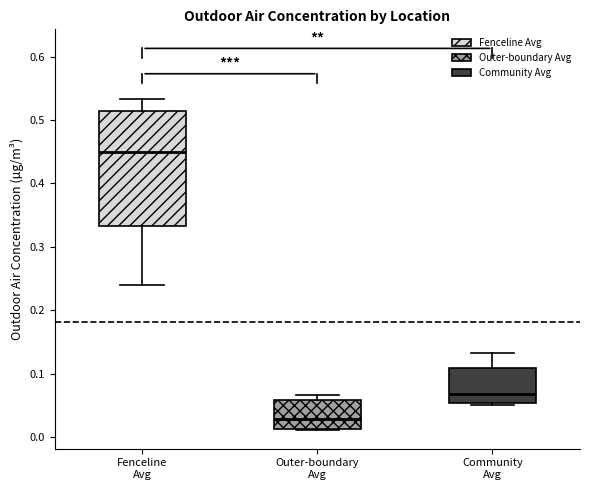

Which box has the lowest median line?

Outer-boundary Avg